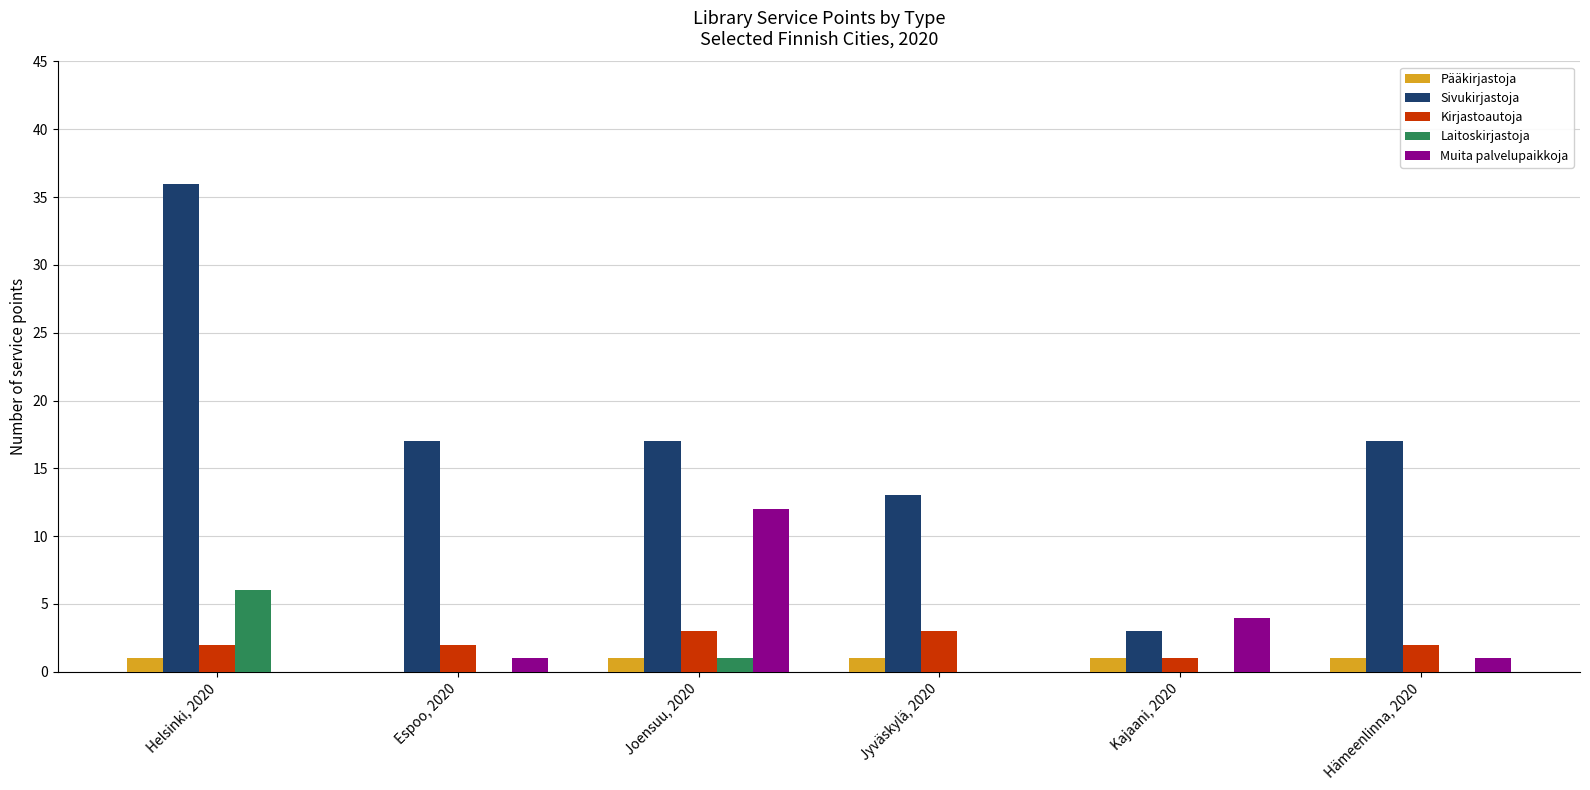

What are all the series names shown in the legend?

Pääkirjastoja, Sivukirjastoja, Kirjastoautoja, Laitoskirjastoja, Muita palvelupaikkoja